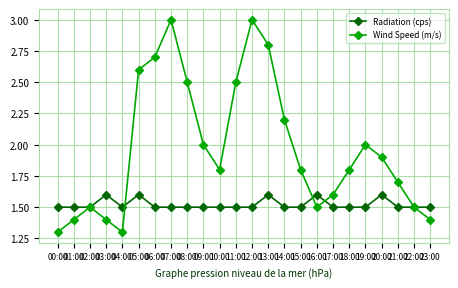

How many categories are shown in the chart?

24